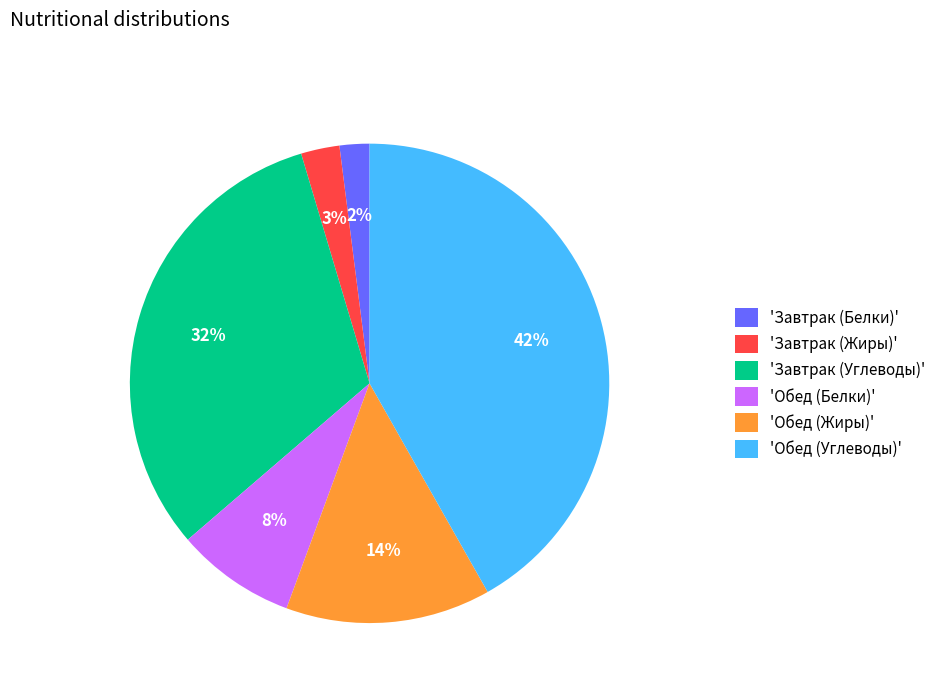

The 'Обед (Углеводы)' slice represents 42% of the pie. True or false?

True